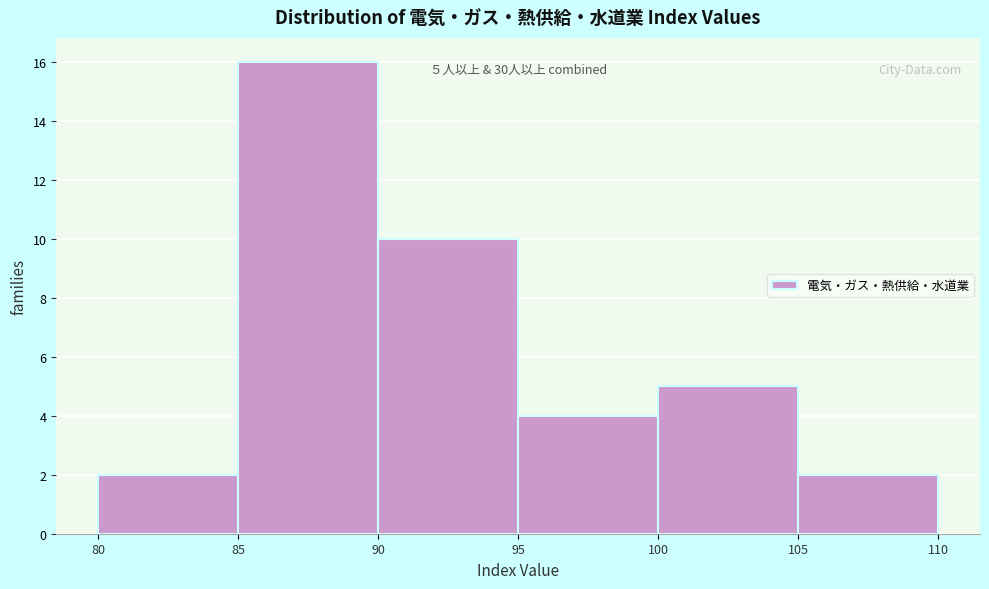

Which range on the x-axis has the tallest bar?

85 to 90